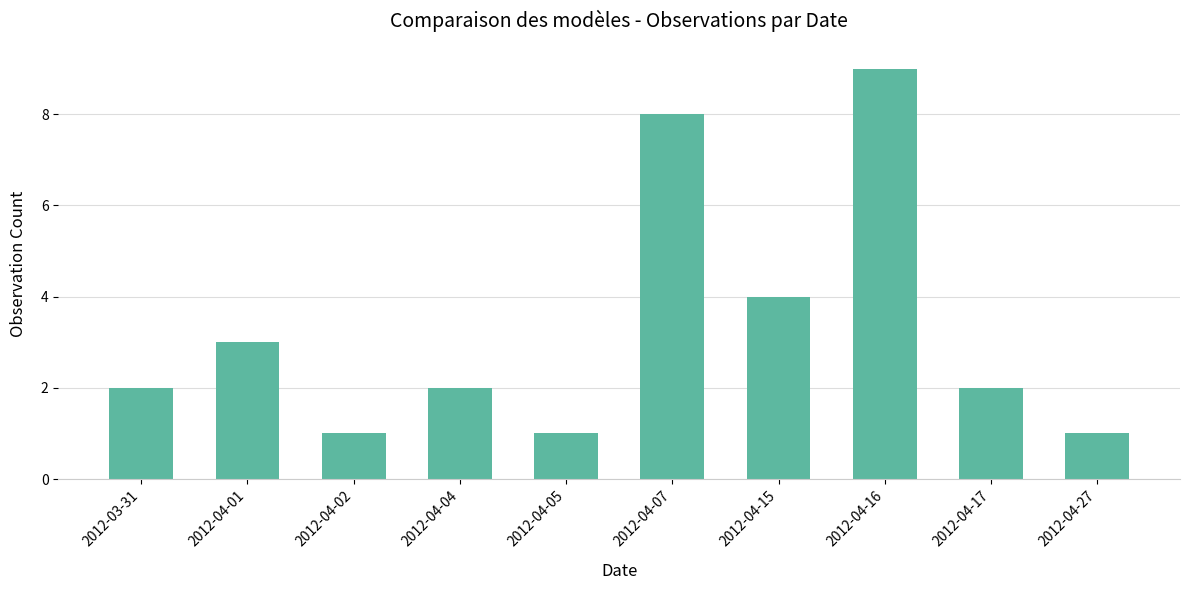

What is the sum of all values?

33